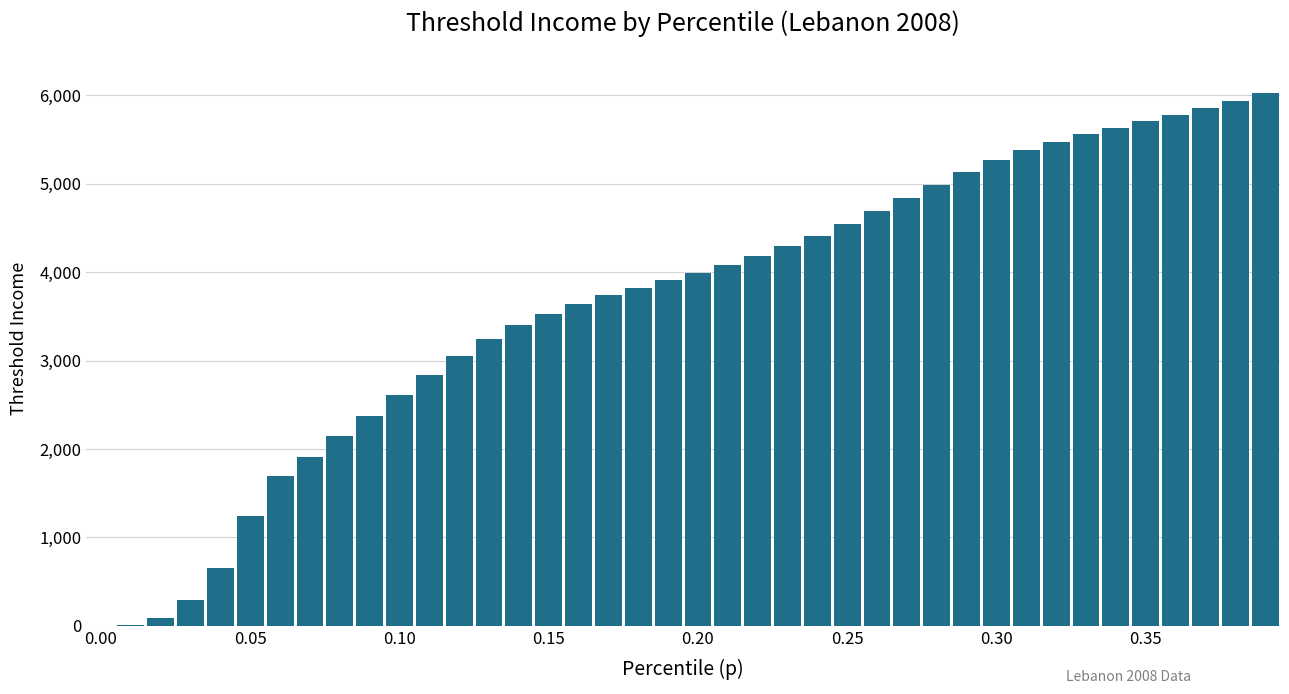

What is the greatest value displayed?

6028.6